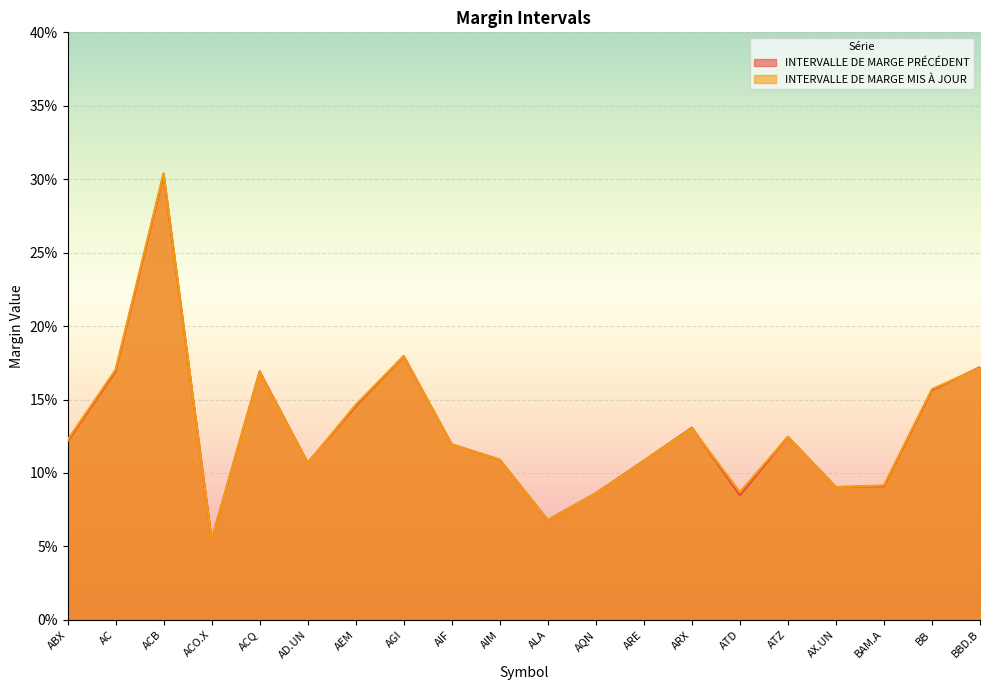

Does the chart display data point markers on the line(s)?

No